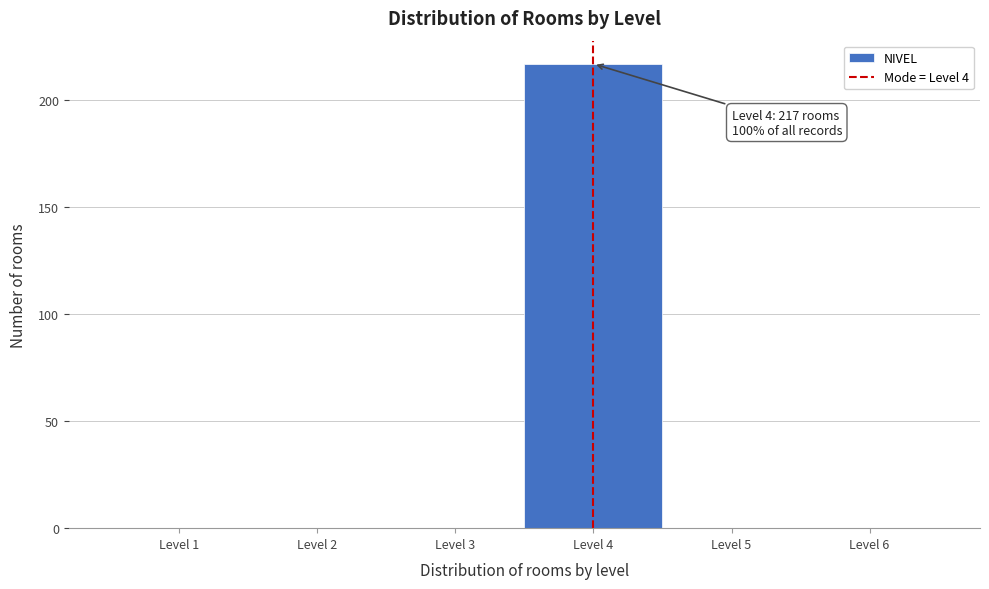

Which range on the x-axis has the tallest bar?

3.5 to 4.5